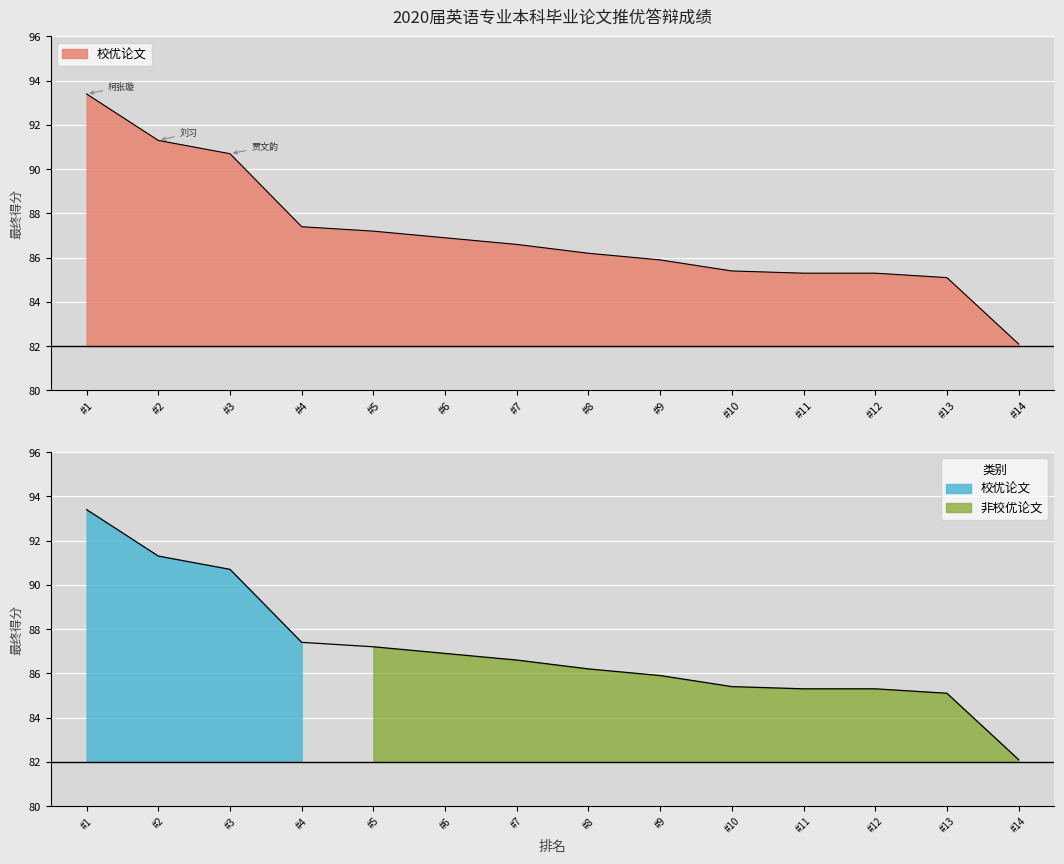

What is the difference between the second highest and second lowest values?

6.2